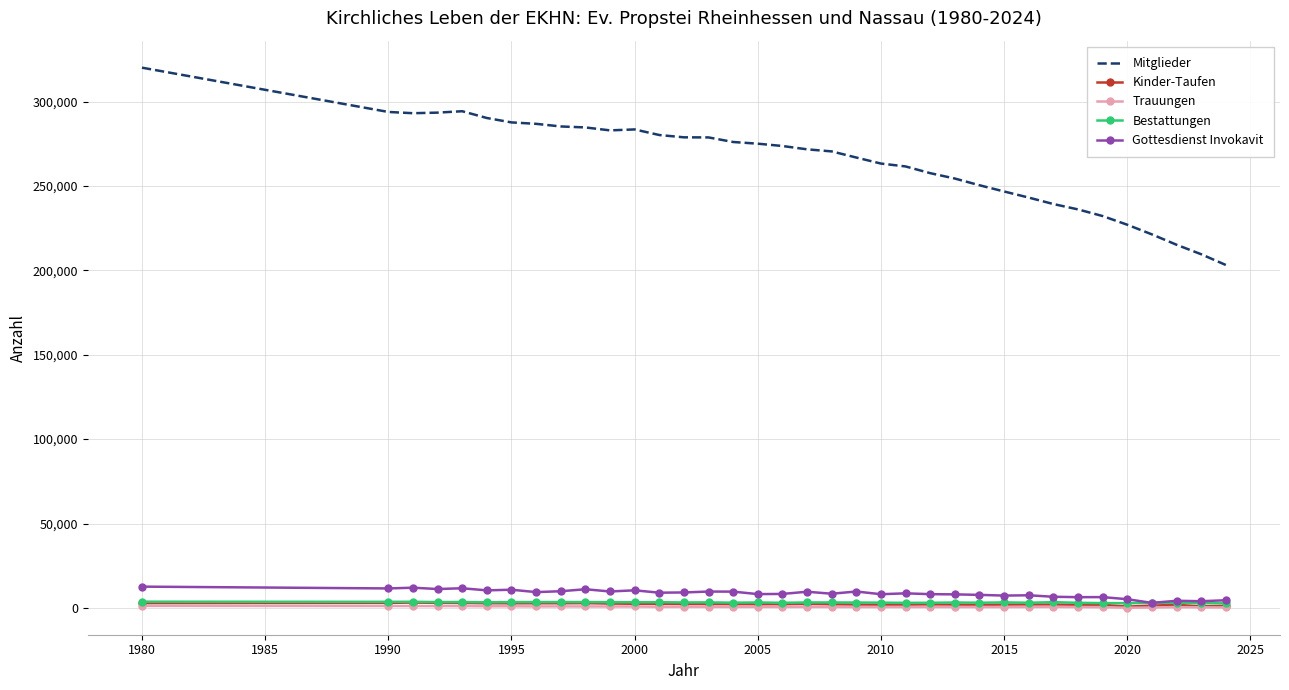

In Gottesdienst Invokavit, how many points are lower than both neighbors (excluding endpoints)?

13